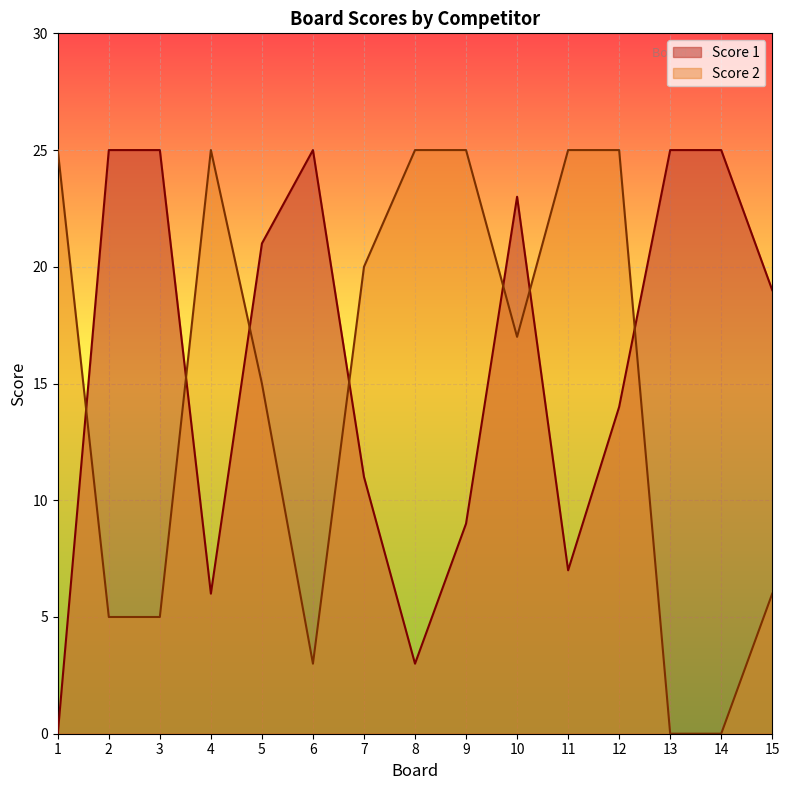

How many positive values does the Score 1 series have?

14